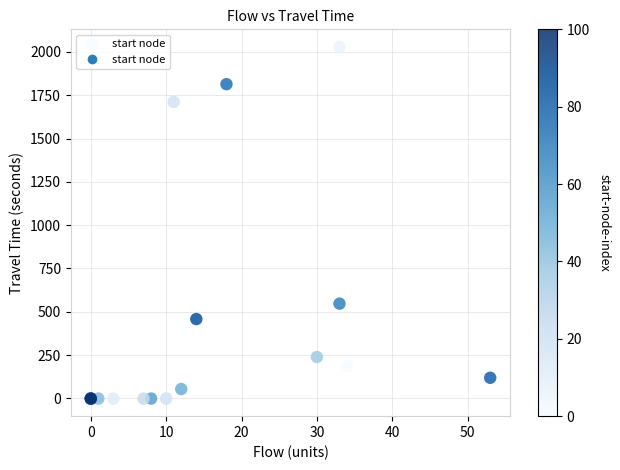

What Y value in the scatter plot is closest to 1014?

547